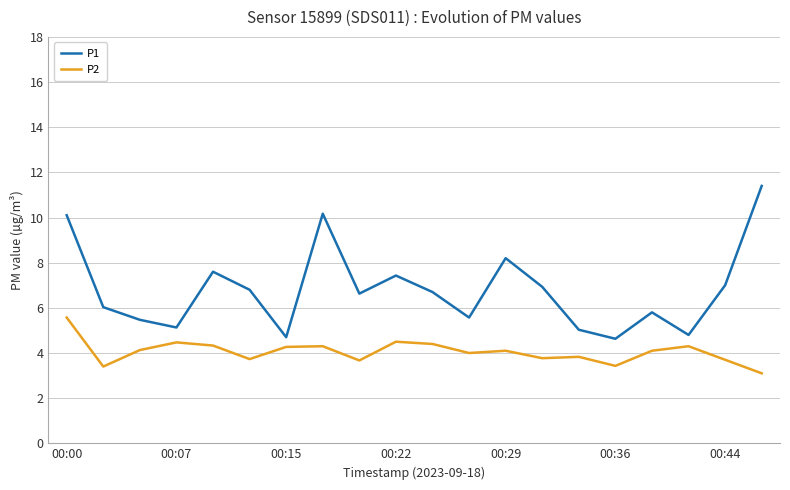

Rank the series by their average value, from highest to lowest.

P1, P2